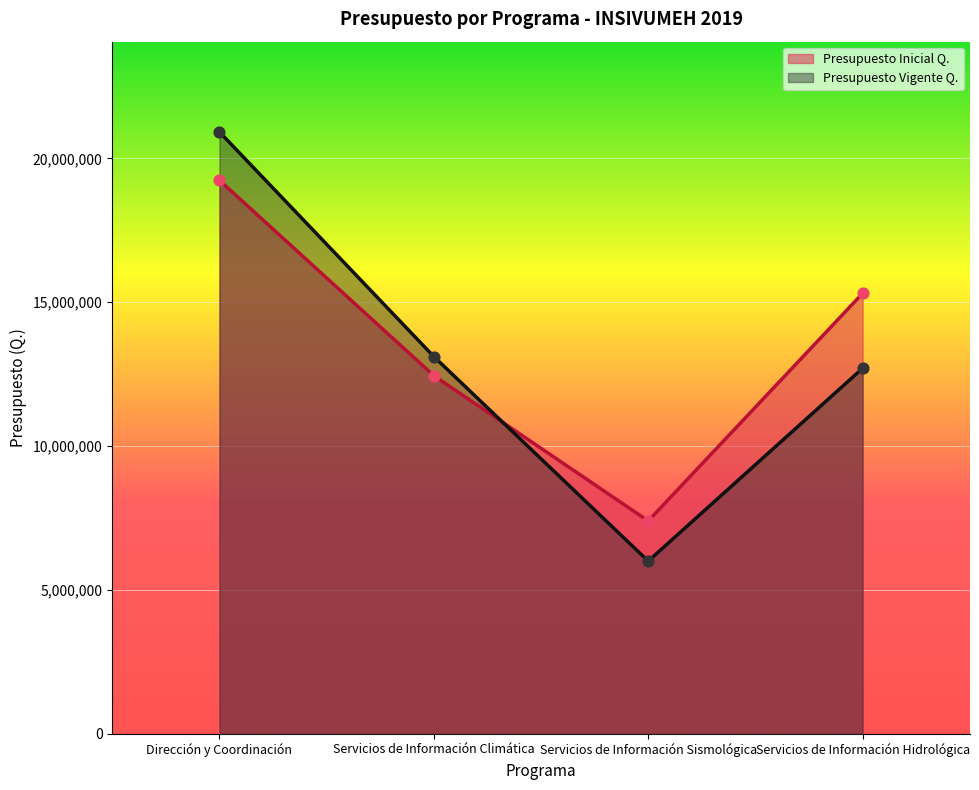

Which series has the largest Y range (max minus min)?

Presupuesto Vigente Q.